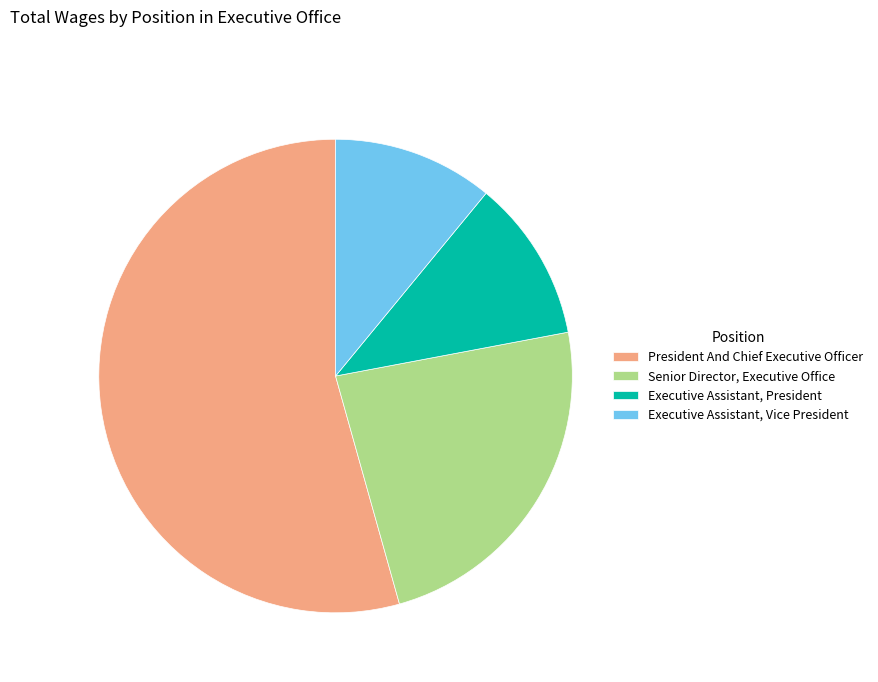

Which slice is the largest?

President And Chief Executive Officer